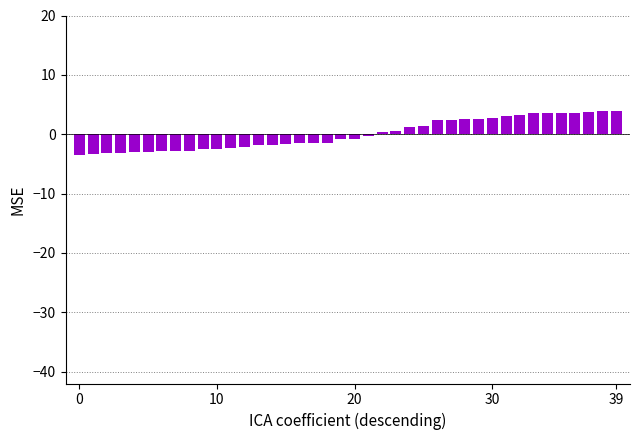

Does the chart contain any negative values?

Yes